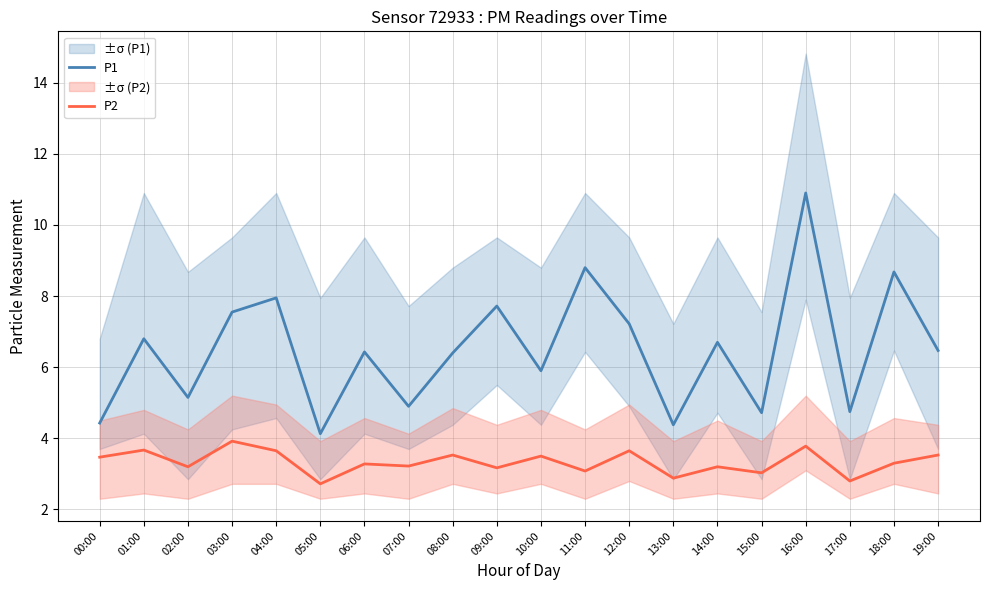

In P2, how many points are higher than both neighbors (excluding endpoints)?

8